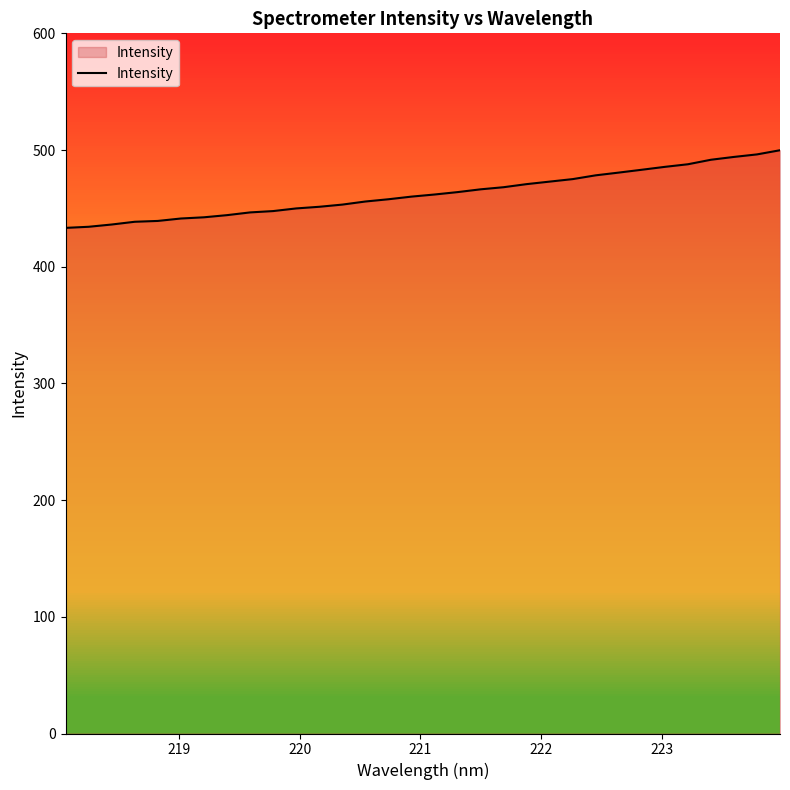

What is the greatest value displayed?

499.8